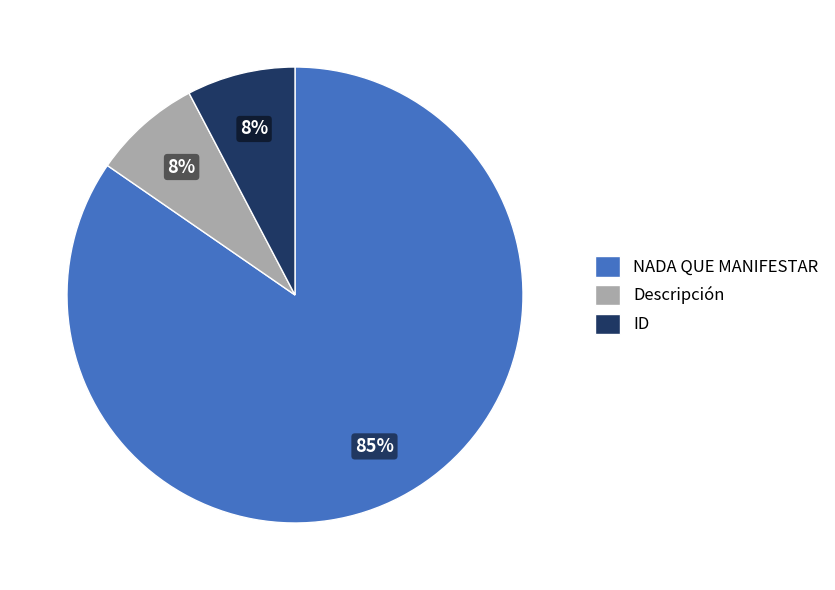

Which category has the biggest portion of the pie?

NADA QUE MANIFESTAR